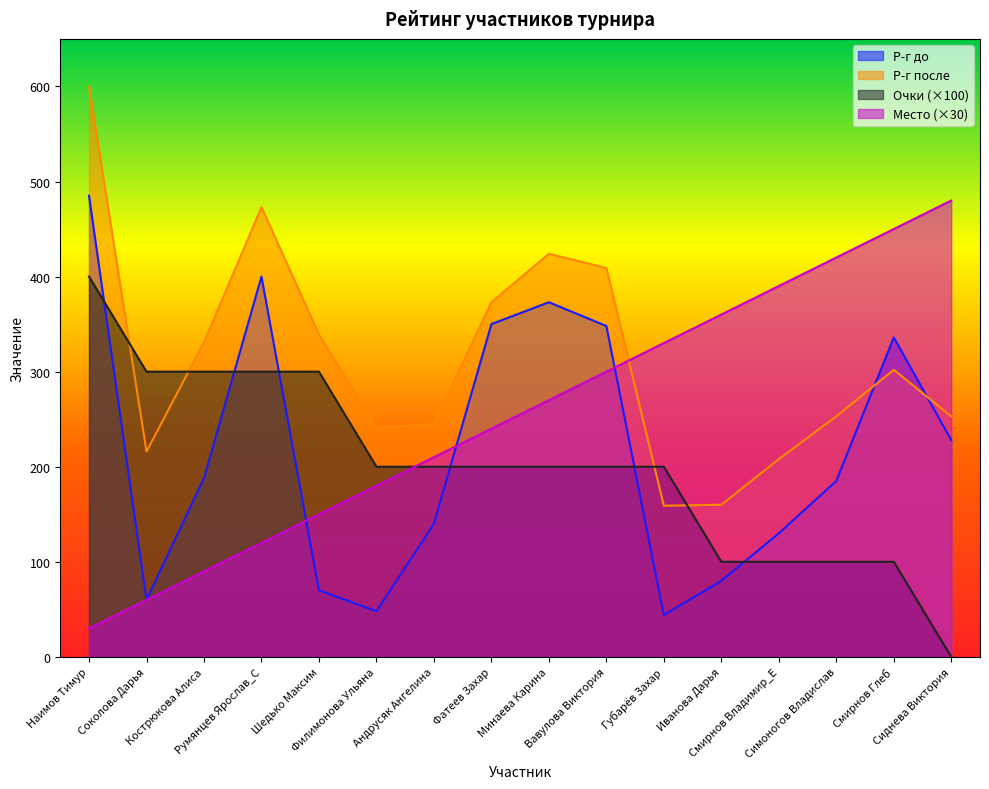

Between Губарёв Захар and Минаева Карина, which is larger?

Минаева Карина